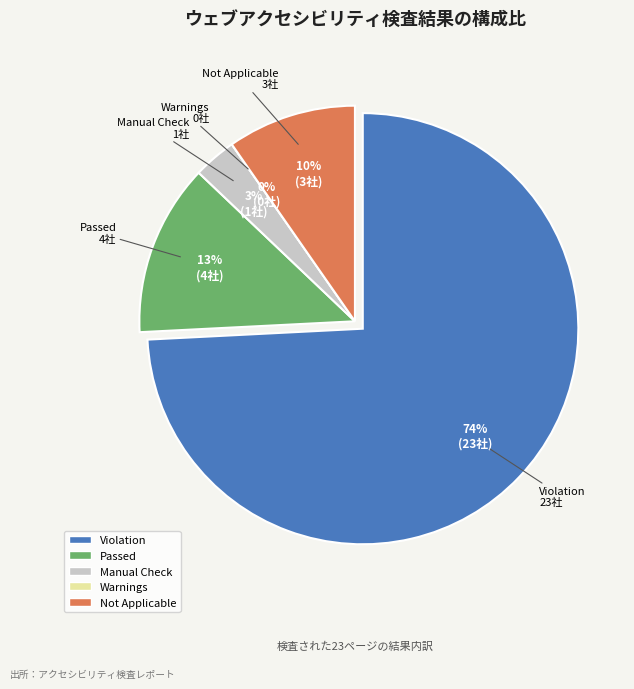

The Warnings slice represents 0% of the pie. True or false?

True